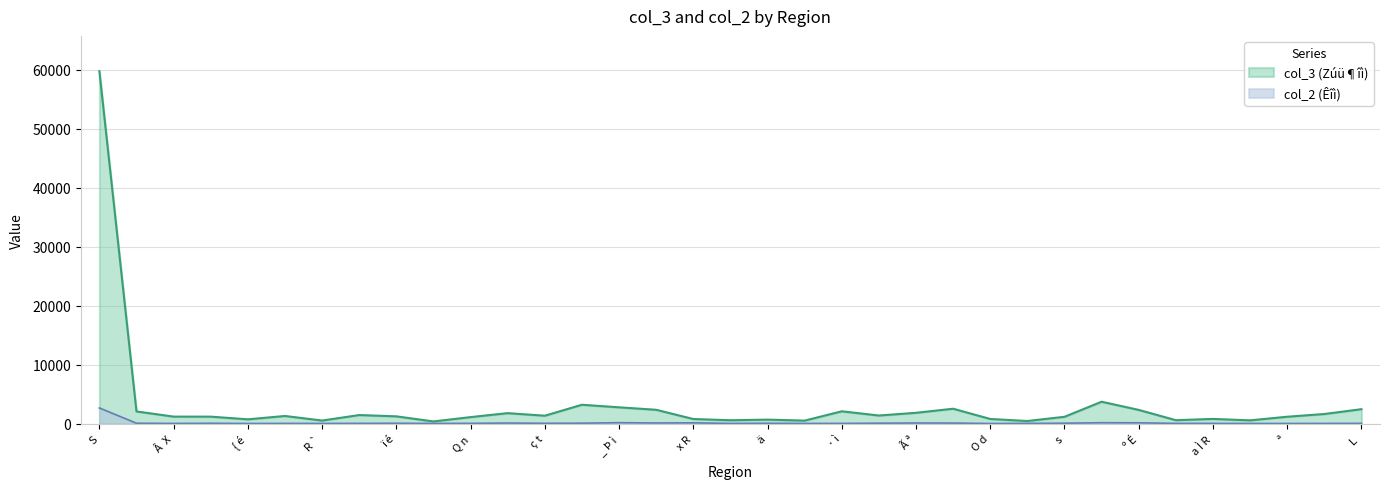

How many lines are shown in the chart?

2